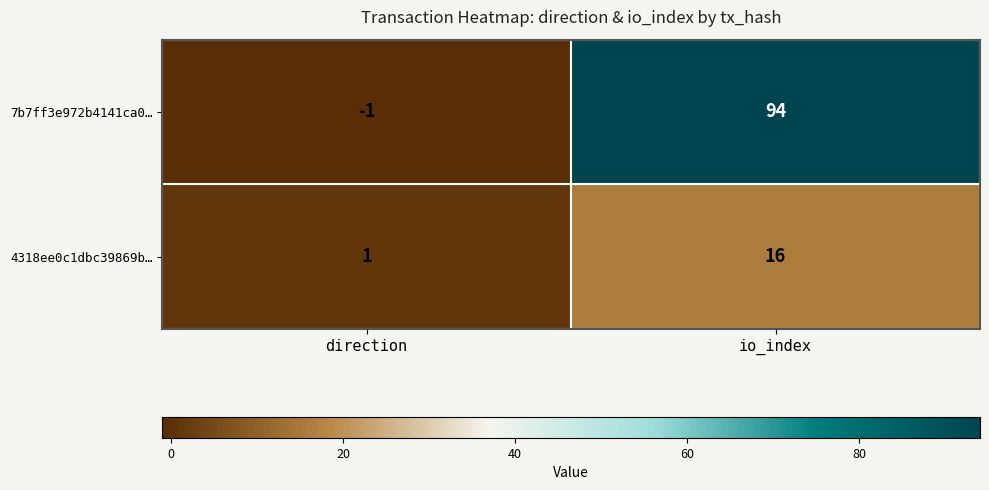

Reading left to right, transcribe all the data shown in this chart.

7b7ff3e972b4141ca0…: -1	94
4318ee0c1dbc39869b…: 1	16